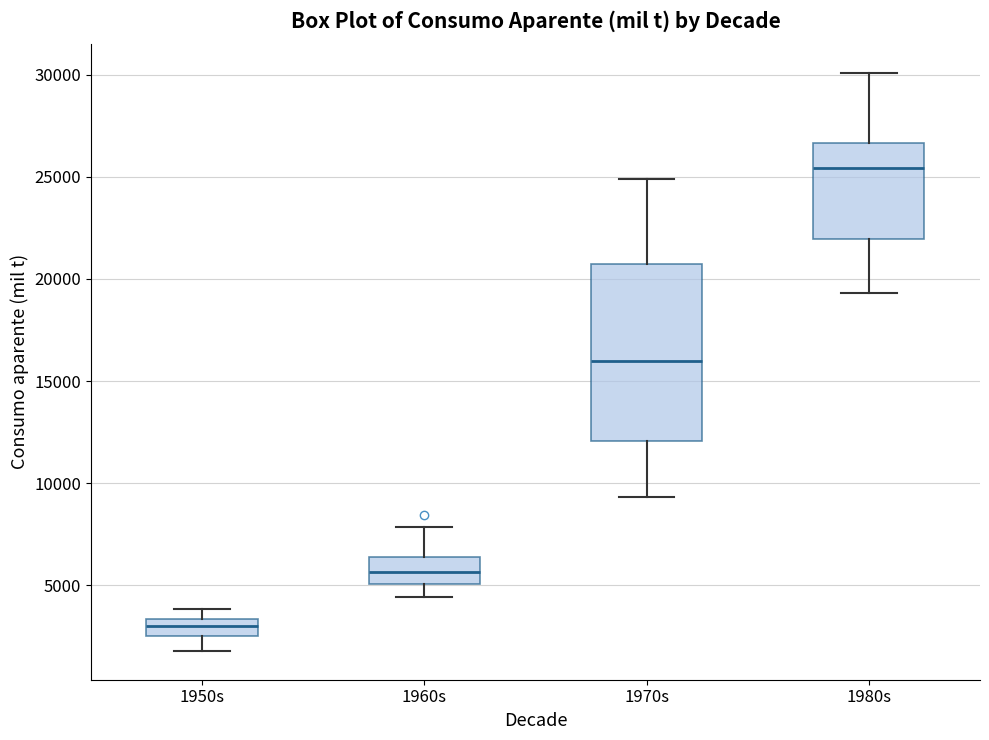

Which box is the tallest, from its lower edge to its upper edge?

1970s